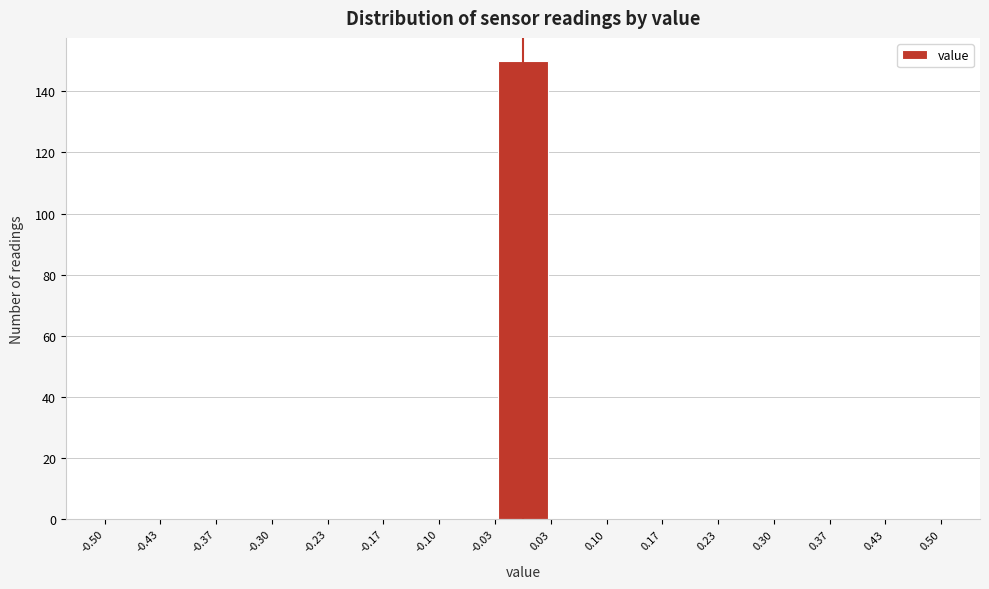

Reading left to right, list every bar in this chart as the range it spans on the x-axis followed by its height. The values are not printed on the chart, so give them approximately, as read against the axis.

-0.50 to -0.43: 0
-0.43 to -0.37: 0
-0.37 to -0.30: 0
-0.30 to -0.23: 0
-0.23 to -0.17: 0
-0.17 to -0.10: 0
-0.10 to -0.03: 0
-0.03 to 0.03: 150
0.03 to 0.10: 0
0.10 to 0.17: 0
0.17 to 0.23: 0
0.23 to 0.30: 0
0.30 to 0.37: 0
0.37 to 0.43: 0
0.43 to 0.50: 0